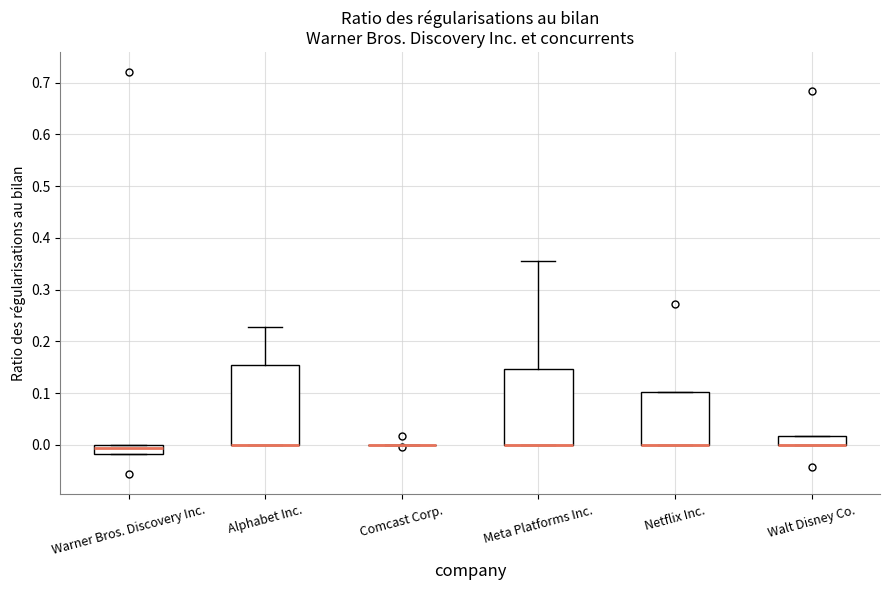

Reading left to right, read every box against the y-axis: the position of its median line, the range the box covers, and the ends of its whiskers. The values are not printed on the chart, so give them approximately, as read against the axis.

Warner Bros. Discovery Inc.: median -0.01, box -0.02 to 0.00, whiskers -0.02 to 0.00
Alphabet Inc.: median 0.00 (drawn on the box's lower edge), box 0.00 to 0.15, whiskers 0.00 to 0.23
Comcast Corp.: box collapsed to a line at 0.00, whiskers 0.00 to 0.00
Meta Platforms Inc.: median 0.00 (drawn on the box's lower edge), box 0.00 to 0.15, whiskers 0.00 to 0.36
Netflix Inc.: median 0.00 (drawn on the box's lower edge), box 0.00 to 0.10, whiskers 0.00 to 0.10
Walt Disney Co.: median 0.00 (drawn on the box's lower edge), box 0.00 to 0.02, whiskers 0.00 to 0.02